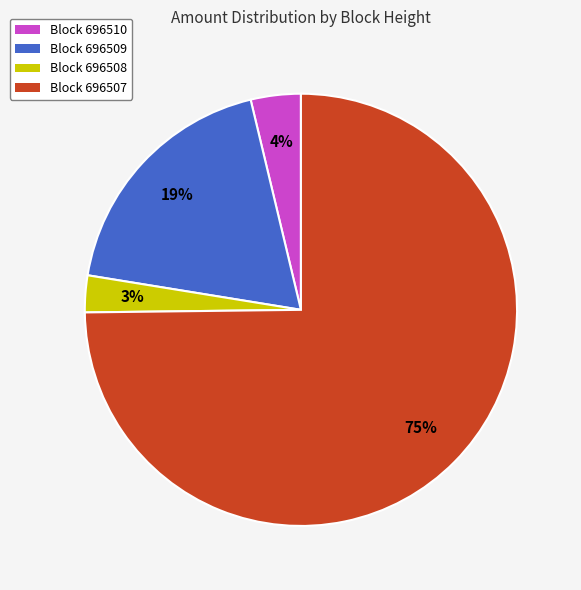

Does any single category account for the majority?

Yes